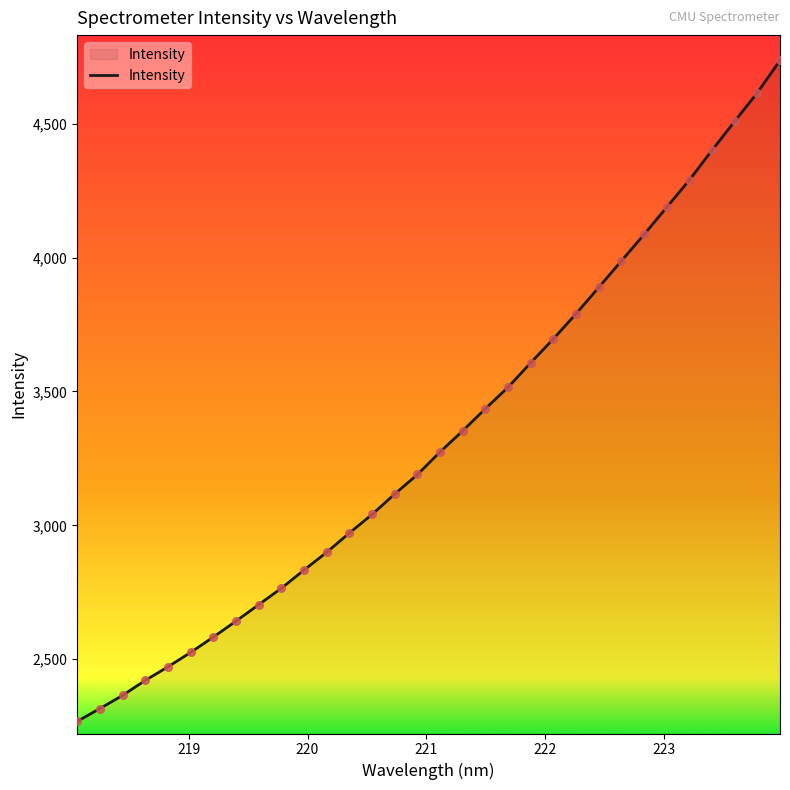

What is the difference between the maximum and minimum values?

2467.7